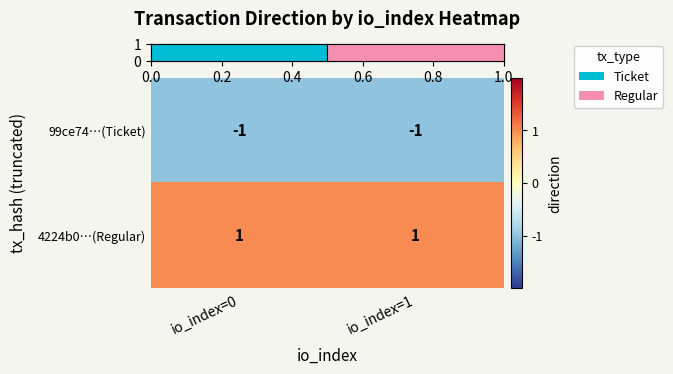

The 99ce74…(Ticket) series shows -2 at io_index=0. True or false?

False